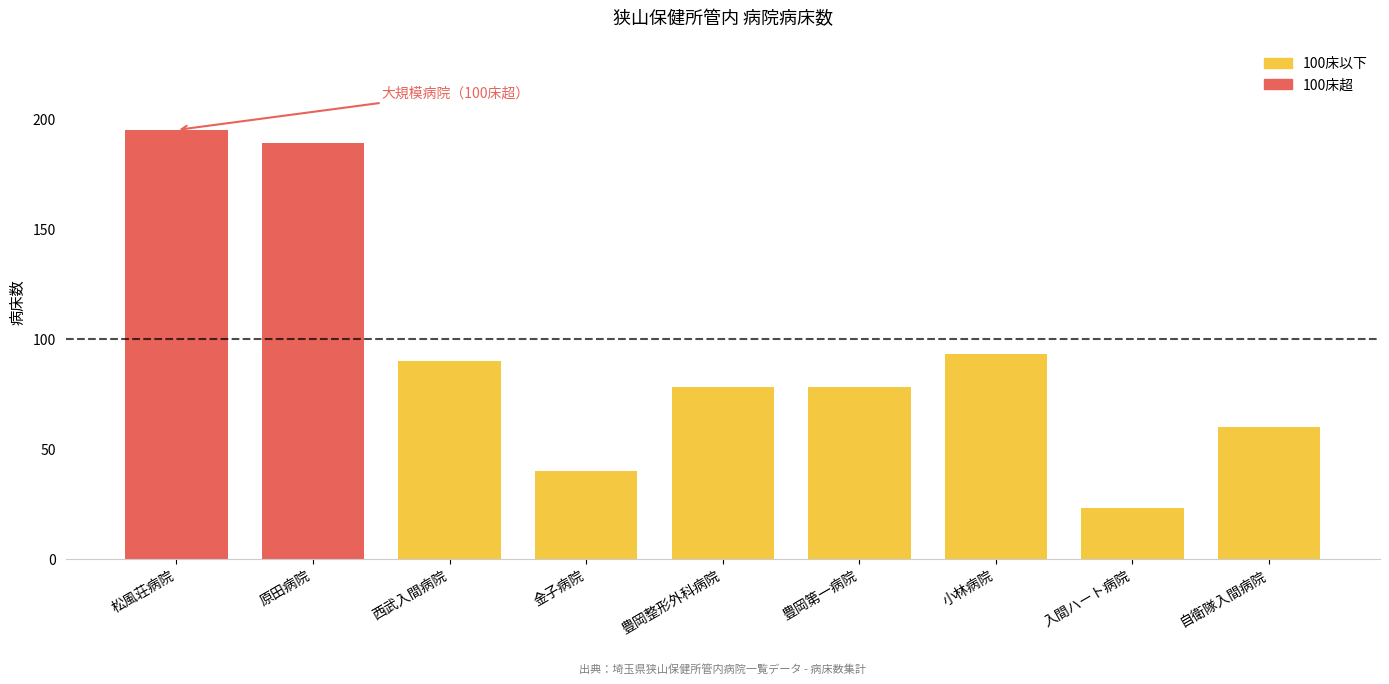

Where does the data first go above 78?

松風荘病院